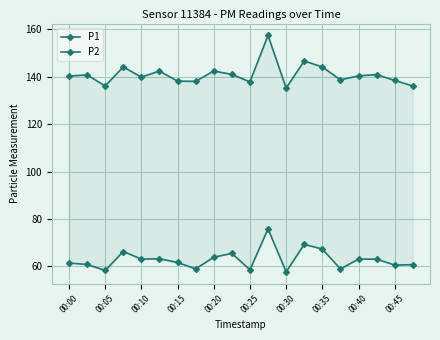

What is the difference between the maximum and minimum values in the P2 series?

18.1